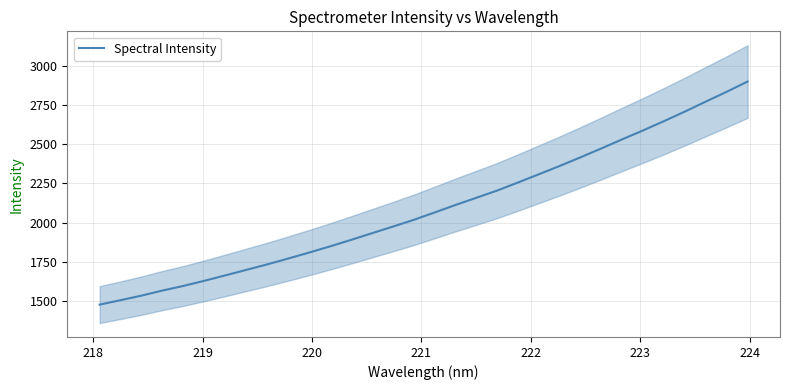

What is the greatest value displayed?

2901.5